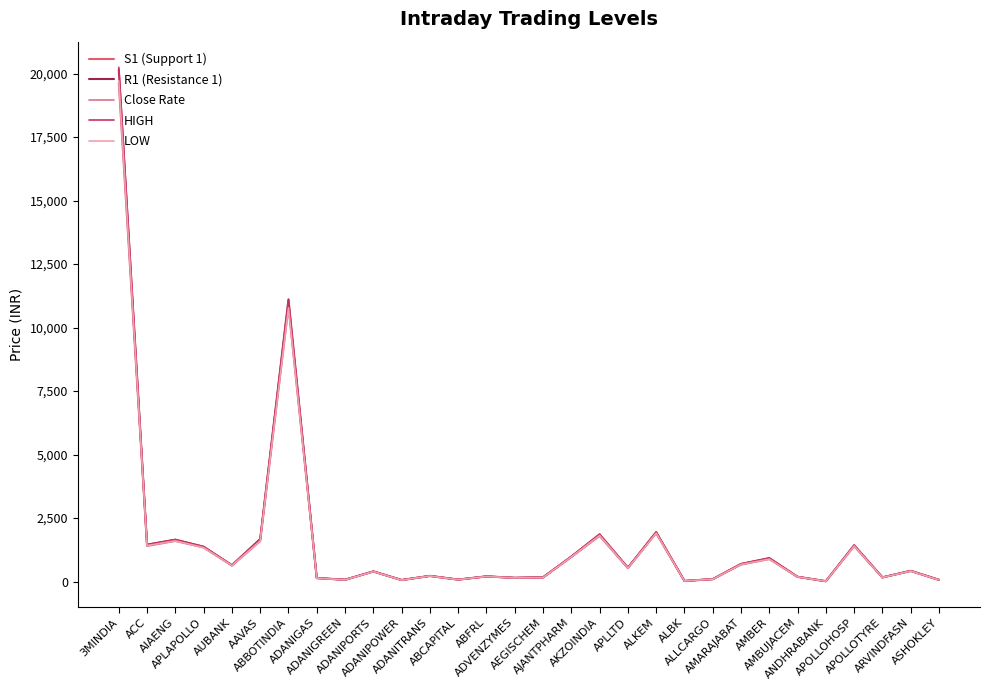

Which category has the highest value across all series?

3MINDIA